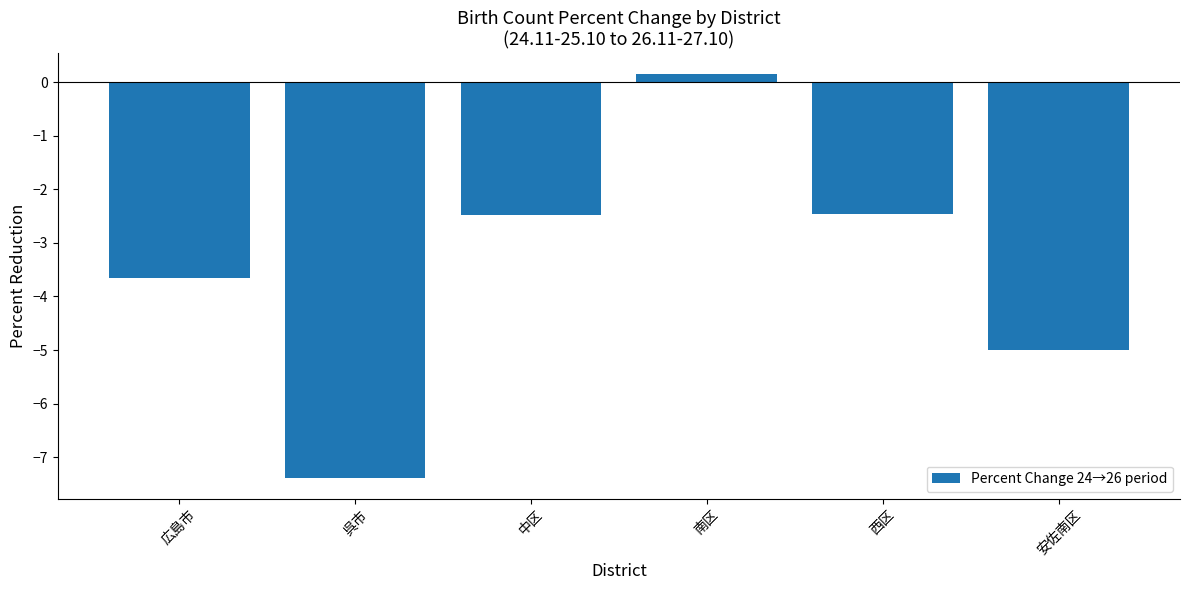

What is the smallest value displayed?

-7.4